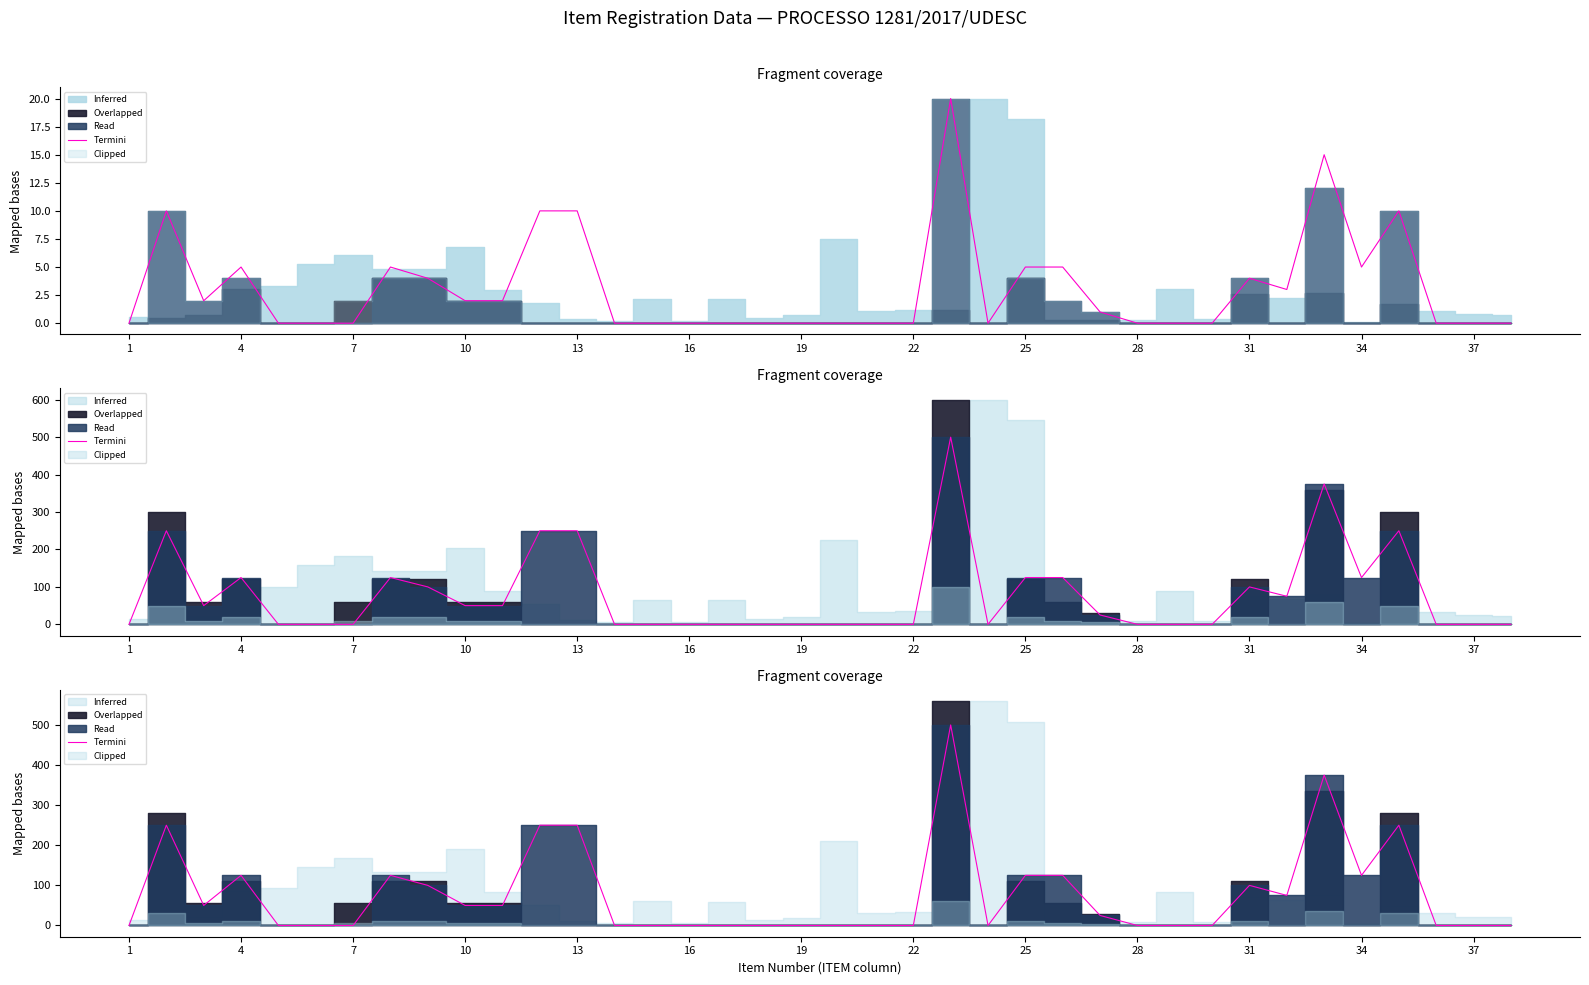

What is the sum of all values?

2950